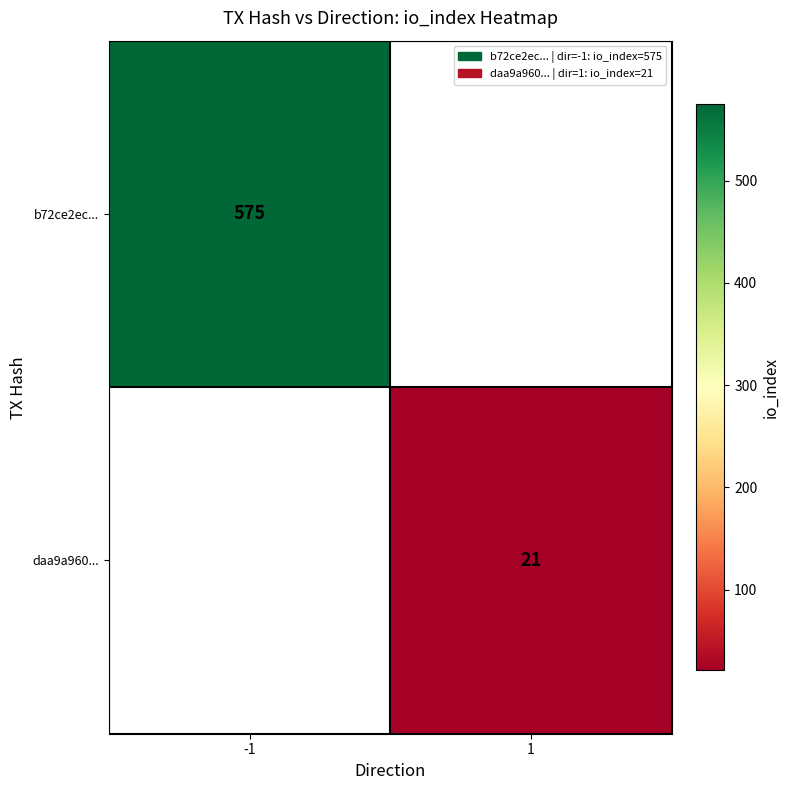

True or false: b72ce2ec... has a value of 272.1 at -1.

False